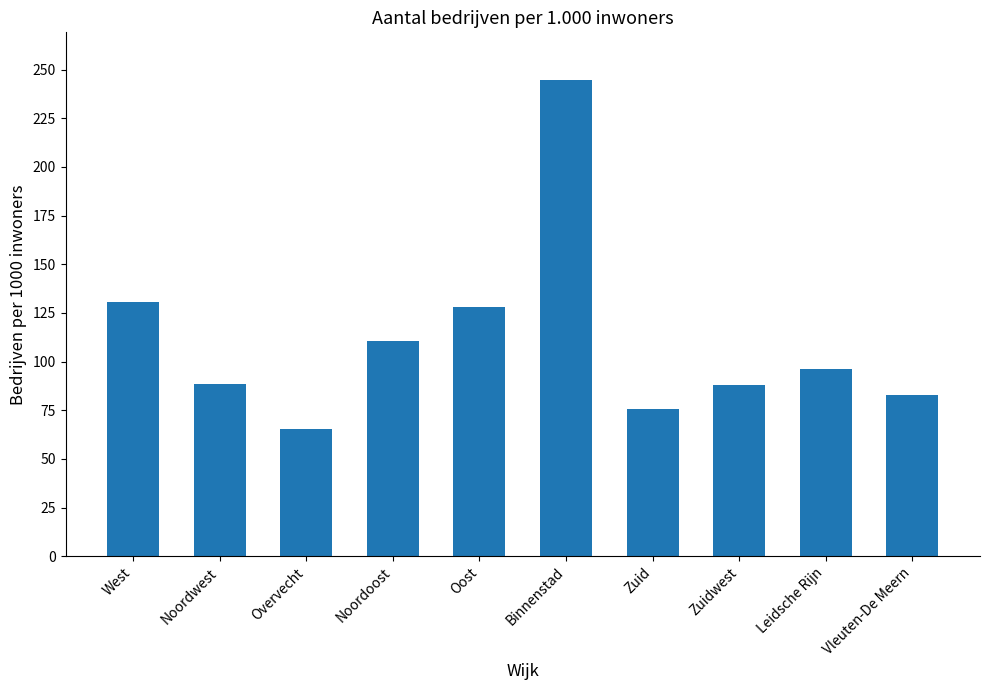

What is the change in value from Oost to Binnenstad?

+116.5